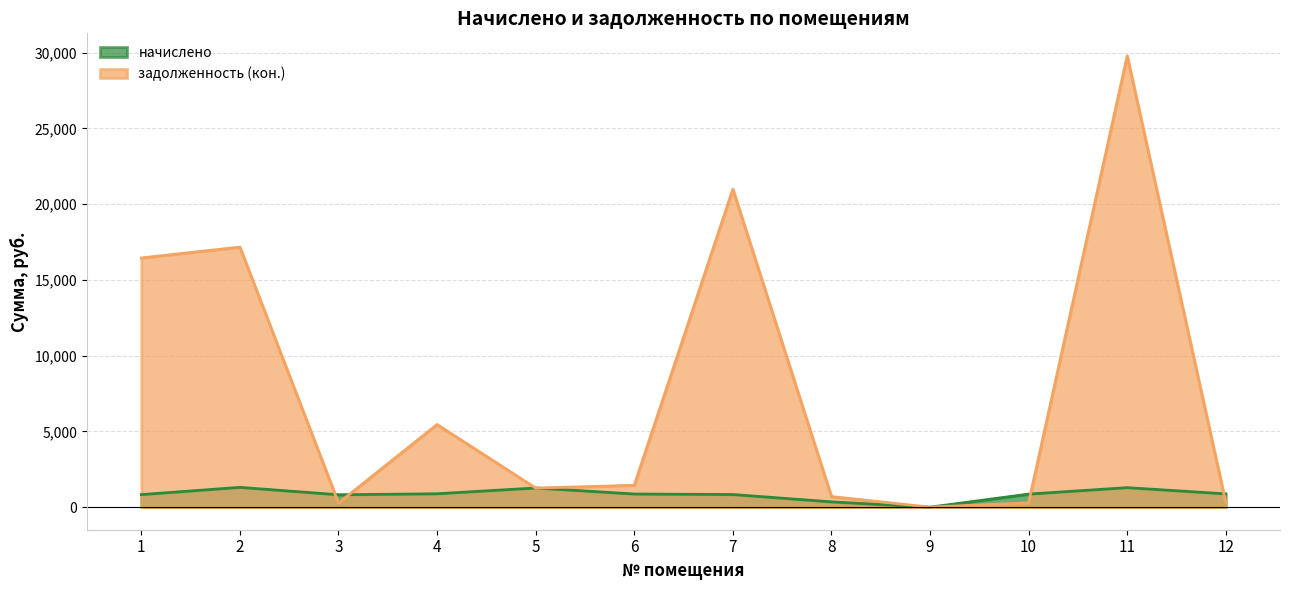

How many values in the задолженность (кон.) series exceed 1444?

6